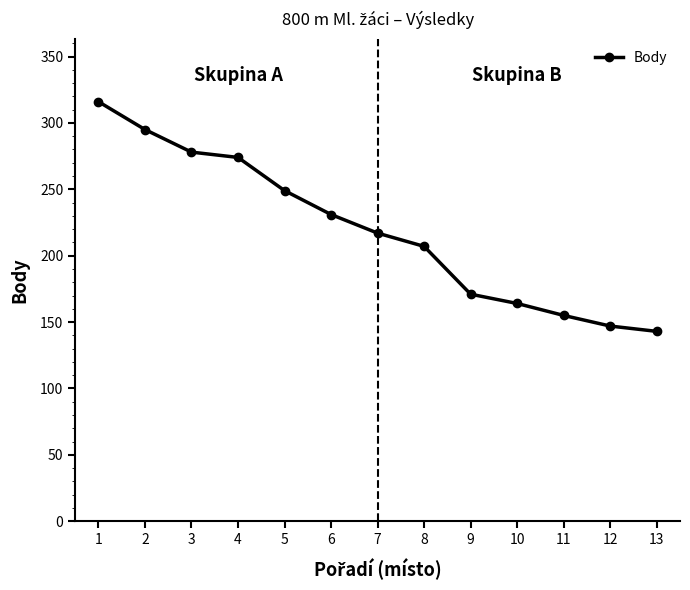

How many lines are shown in the chart?

1